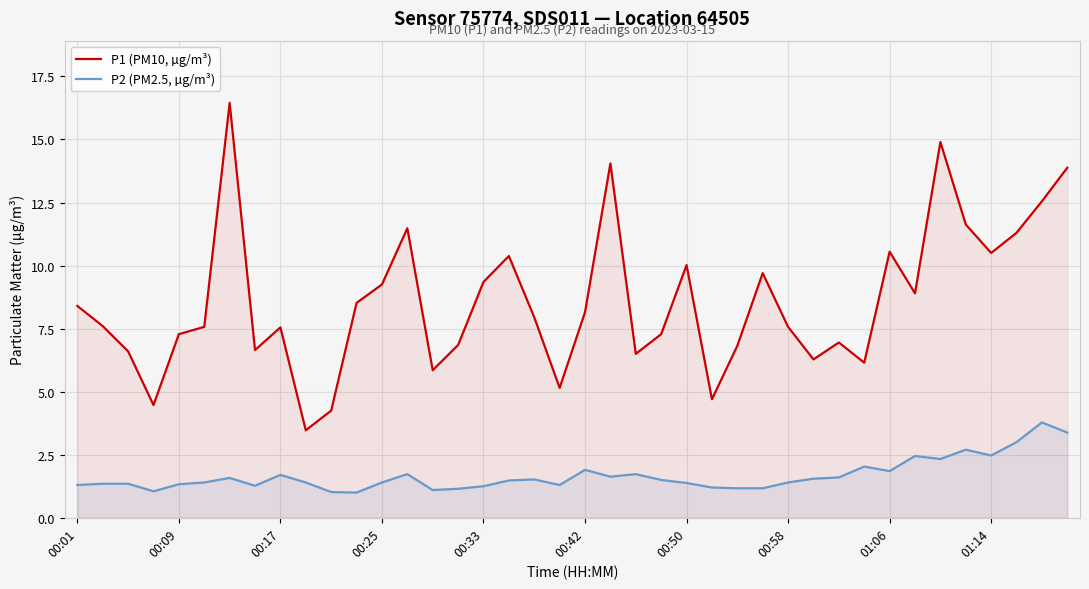

Reading left to right, what are all the values shown in this chart?

P1 (PM10, µg/m³): 8.4	7.6	6.6	4.5	7.3	7.6	16.4	6.7	7.5	3.5	4.2	8.5	9.2	11.5	5.8	6.8	9.3	10.4	8.0	5.2	8.2	14.1	6.5	7.3	10.0	4.7	6.8	9.7	7.6	6.3	7.0	6.2	10.6	8.9	14.9	11.6	10.5	11.3	12.6	13.9
P2 (PM2.5, µg/m³): 1.3	1.4	1.4	1.1	1.3	1.4	1.6	1.3	1.7	1.4	1.0	1.0	1.4	1.7	1.1	1.1	1.2	1.5	1.5	1.3	1.9	1.6	1.7	1.5	1.4	1.2	1.2	1.2	1.4	1.6	1.6	2.0	1.9	2.5	2.3	2.7	2.5	3.0	3.8	3.4